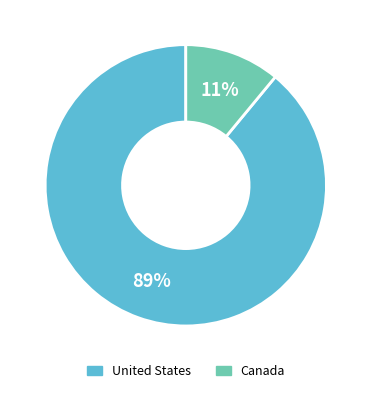

What is the smallest slice in the pie chart?

Canada